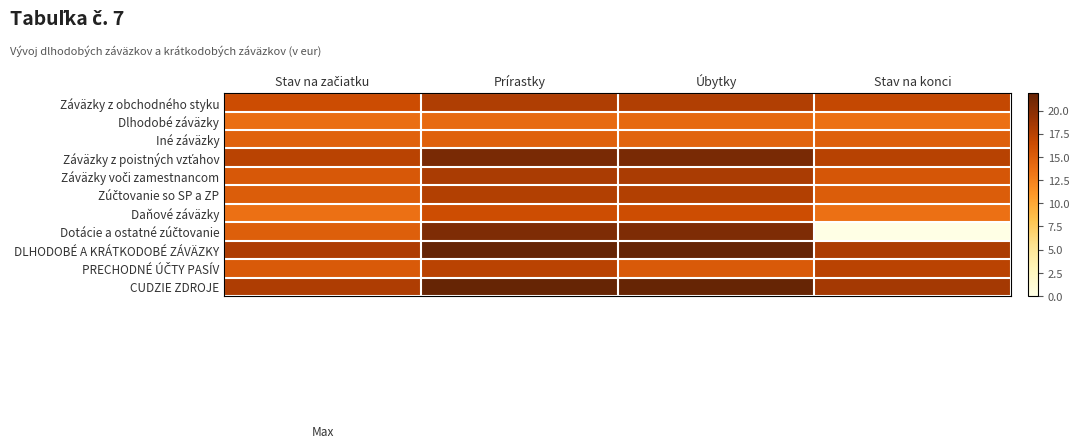

How many distinct data groups are displayed?

11